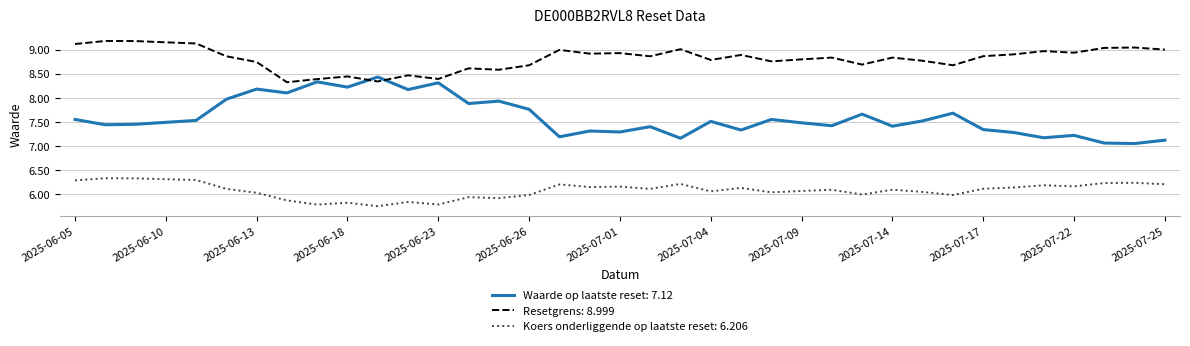

Rank the series by their maximum value, from lowest to highest.

Koers onderliggende op laatste reset: 6.206, Waarde op laatste reset: 7.12, Resetgrens: 8.999